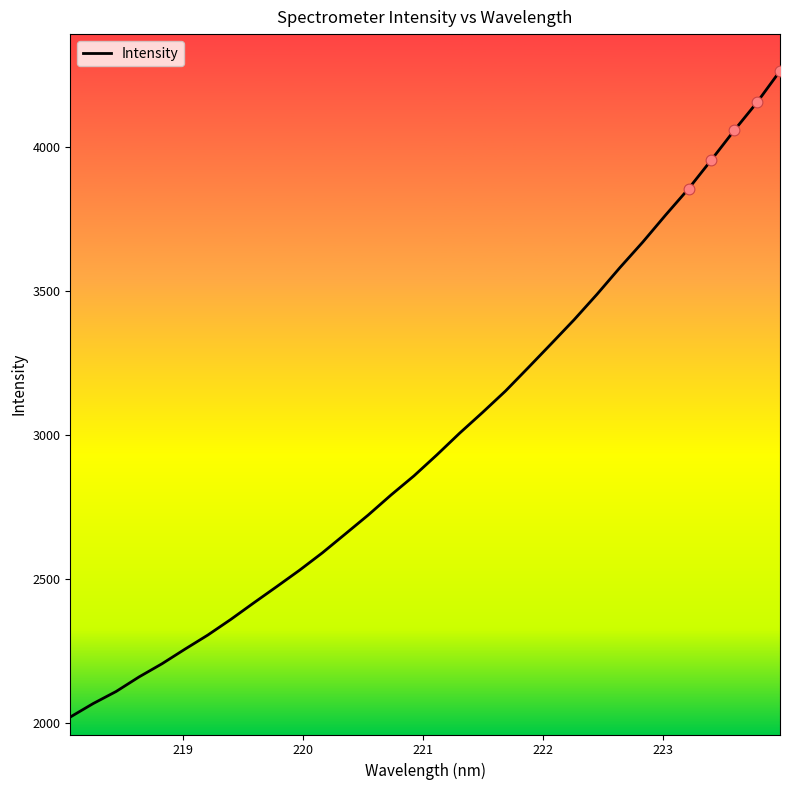

What is the smallest value displayed?

2021.3